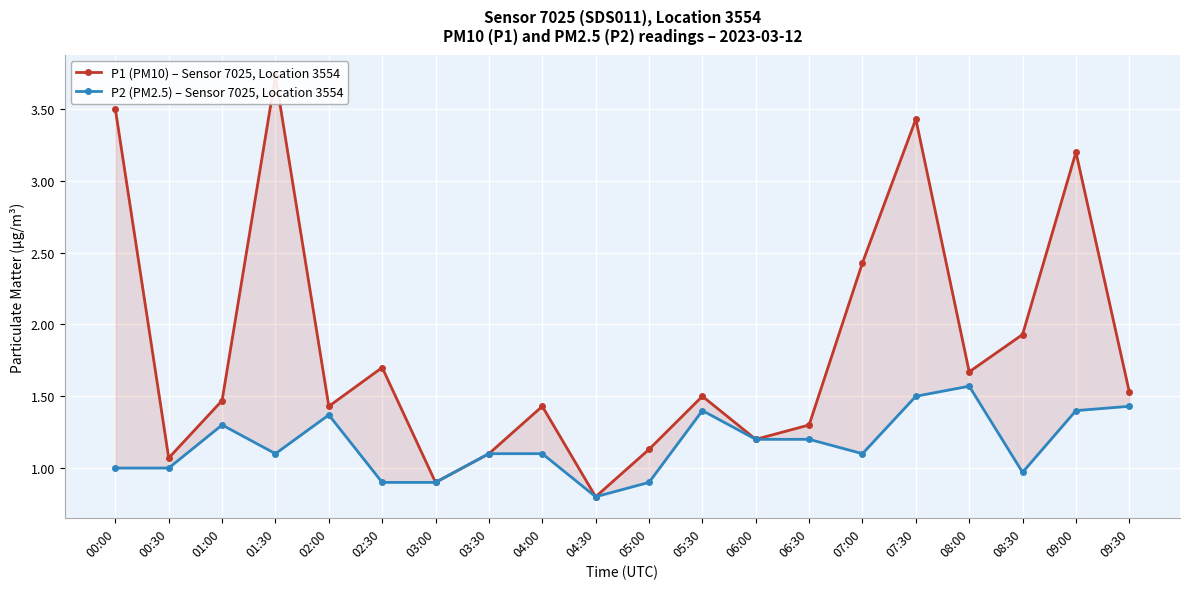

What is the highest value of the P2 (PM2.5) – Sensor 7025, Location 3554 series?

1.6